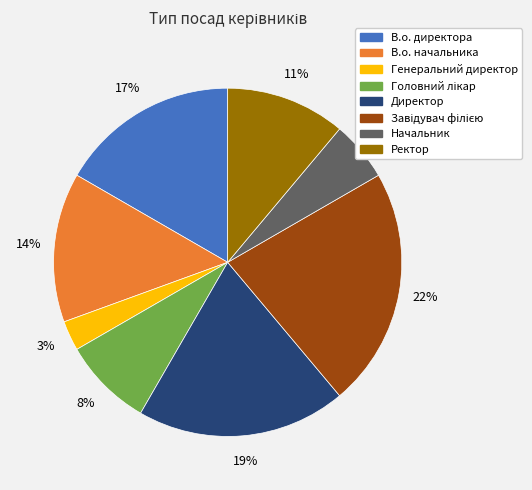

Does Начальник account for over 50% of the chart?

No